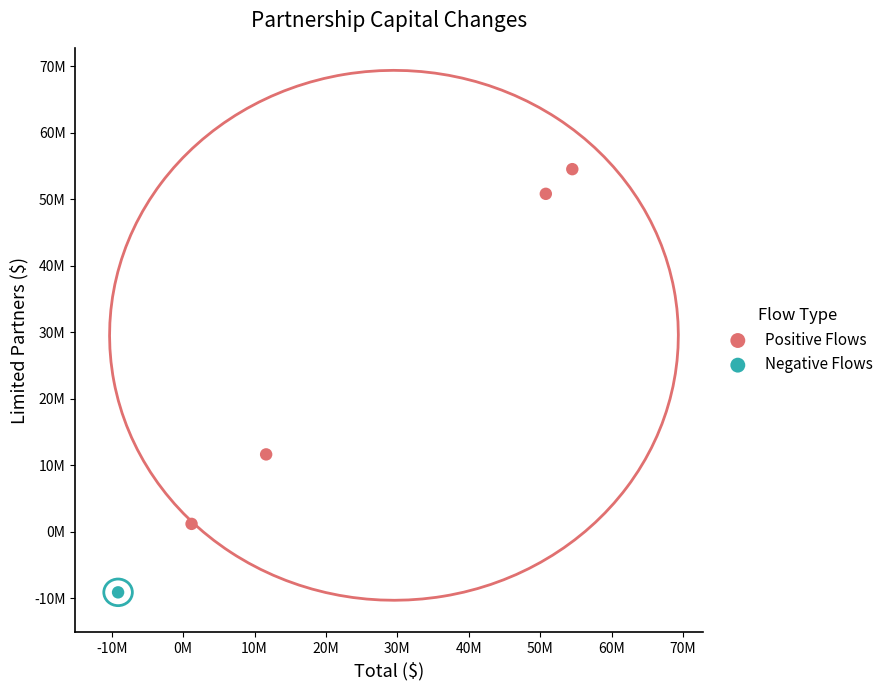

What are all the series names shown in the legend?

Positive Flows, Negative Flows